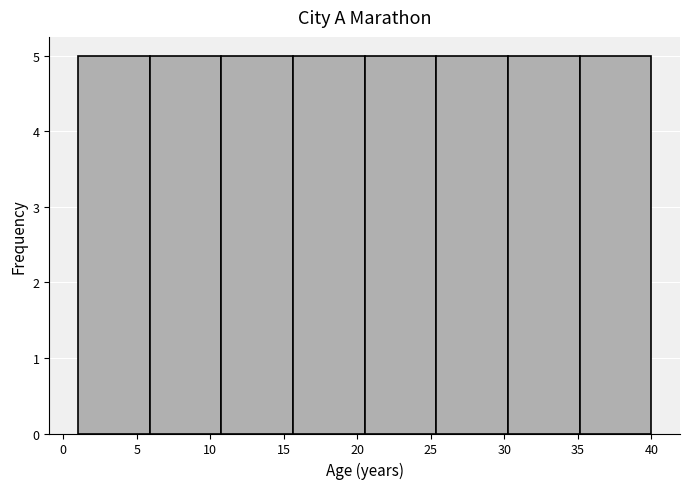

What is the height of the bar covering 30.5 to 35.0 on the x-axis? Neither the bar edges nor the heights are printed on the chart, so give them approximately, as read against the axes.

5